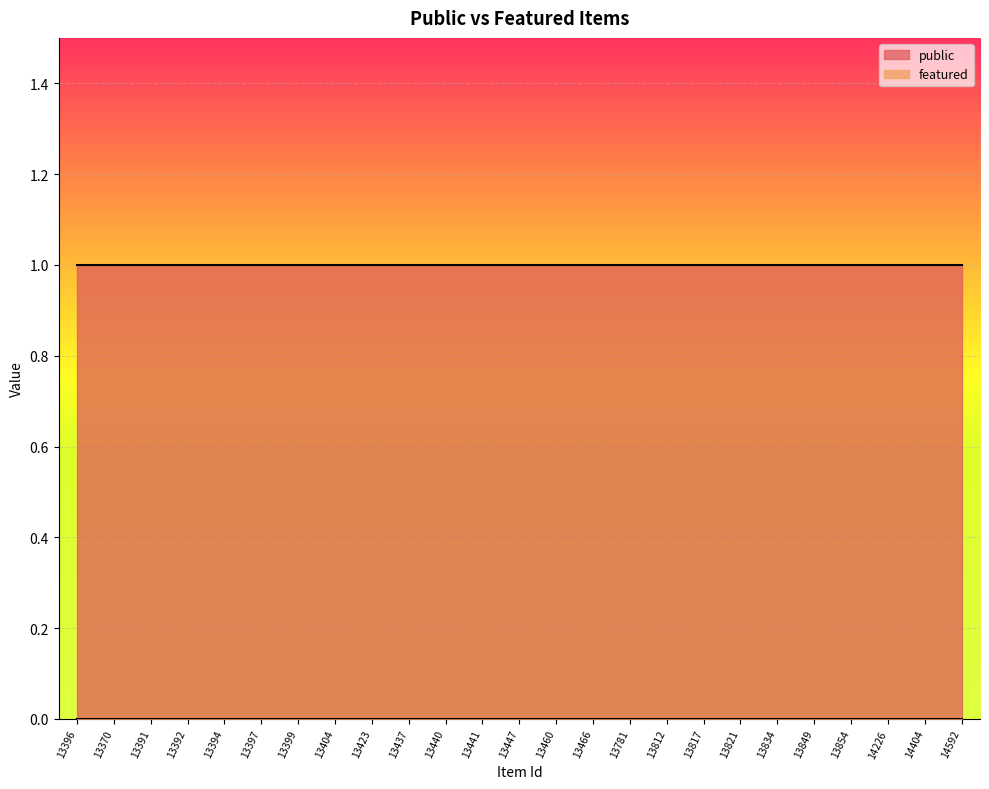

Between 13849 and 14404, which series saw the biggest shift?

public